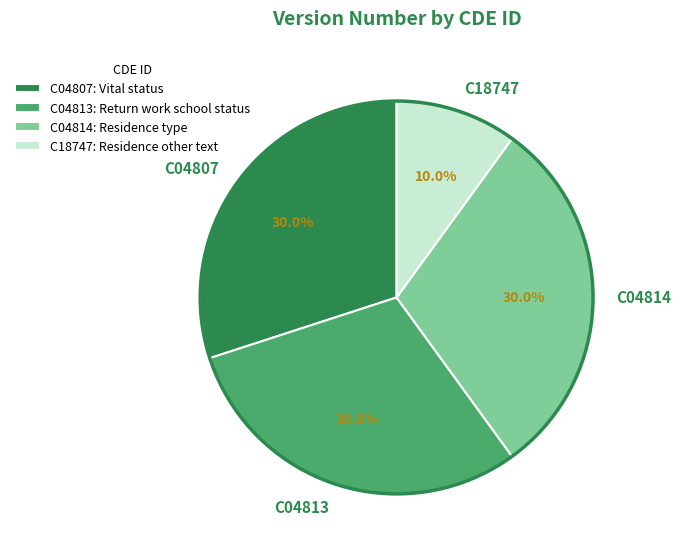

Approximately how many times larger is the value at C04814 compared to C04813?

1.0